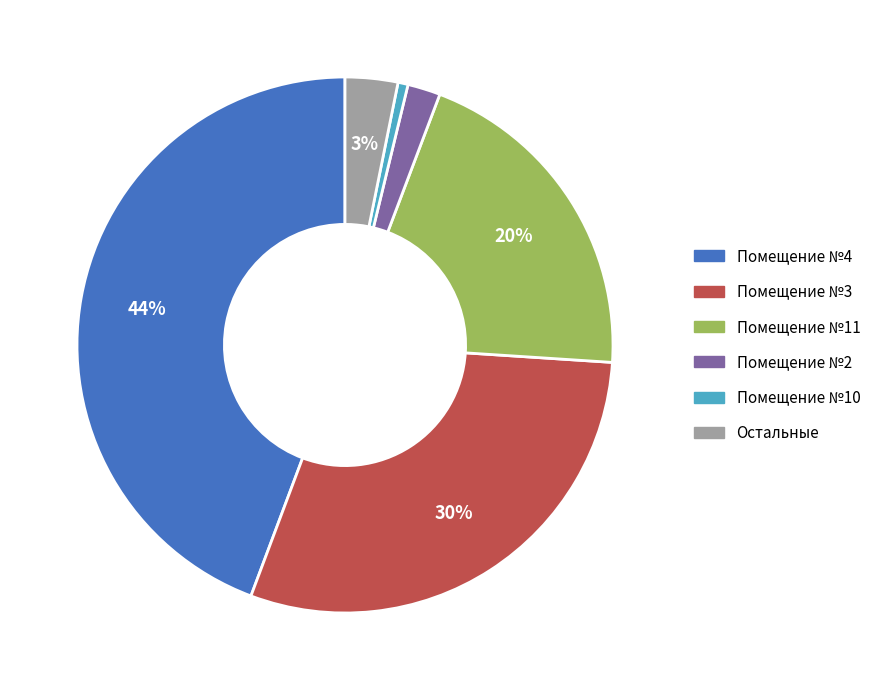

To the nearest percent, what is the average slice percentage?

17%